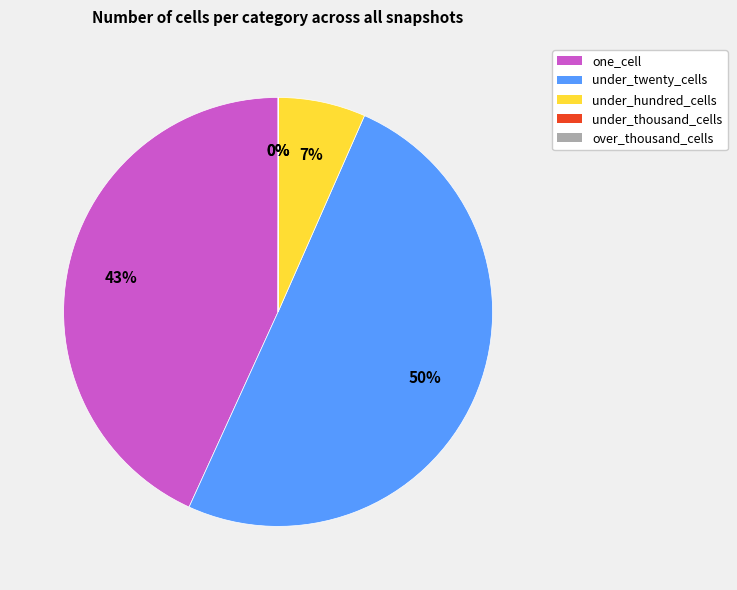

Is the sum of under_hundred_cells and under_twenty_cells greater than half?

Yes